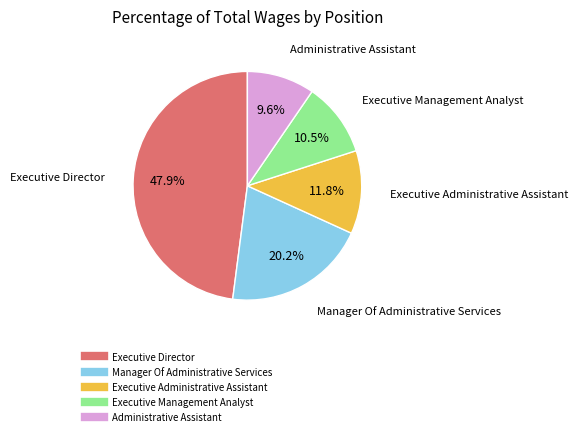

Does any single category account for the majority?

No